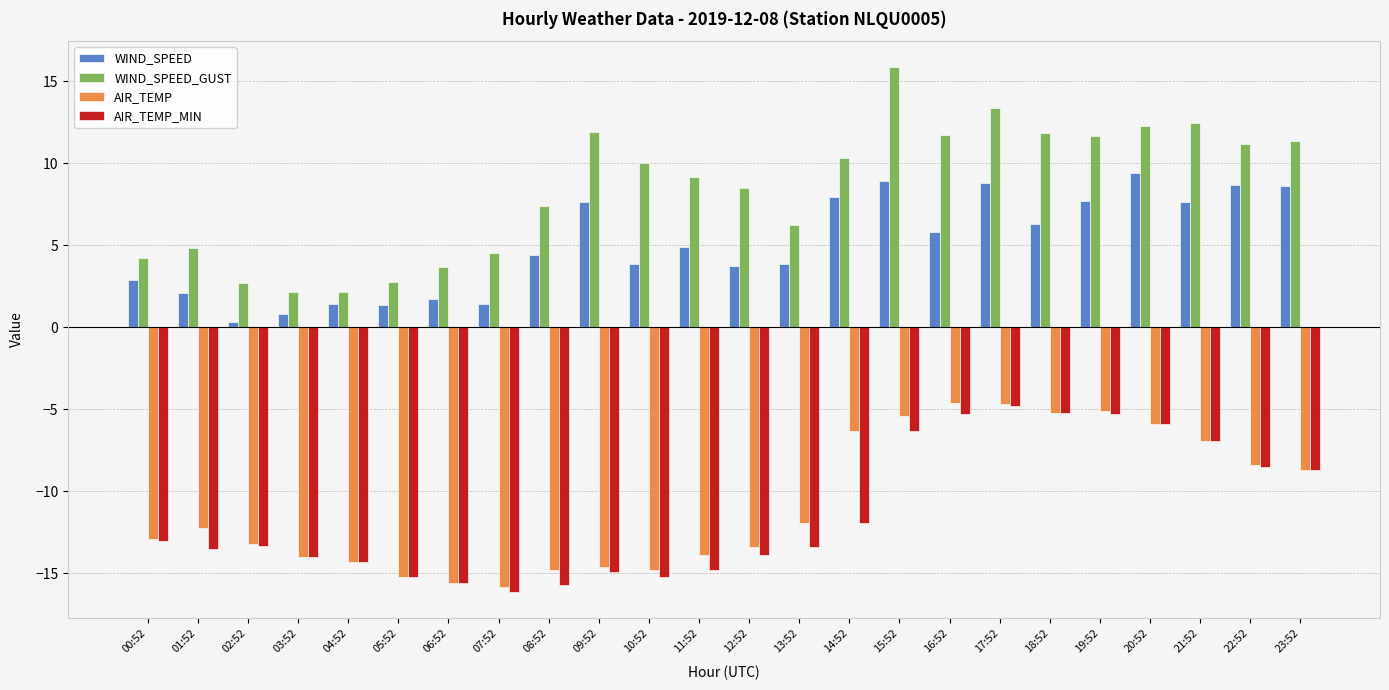

Between 13:52 and 20:52, which series saw the biggest shift?

AIR_TEMP_MIN